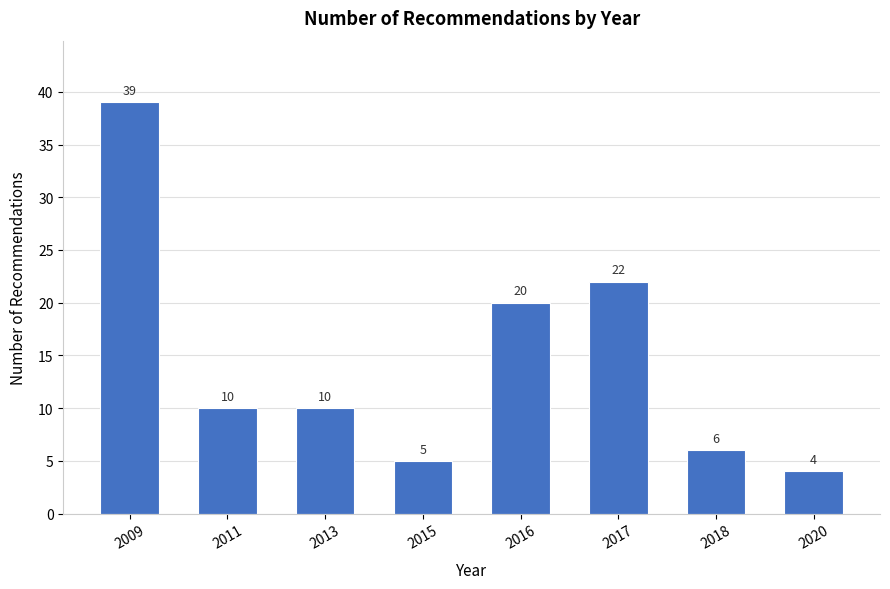

Reading left to right, extract all data points from this chart.

39	10	10	5	20	22	6	4